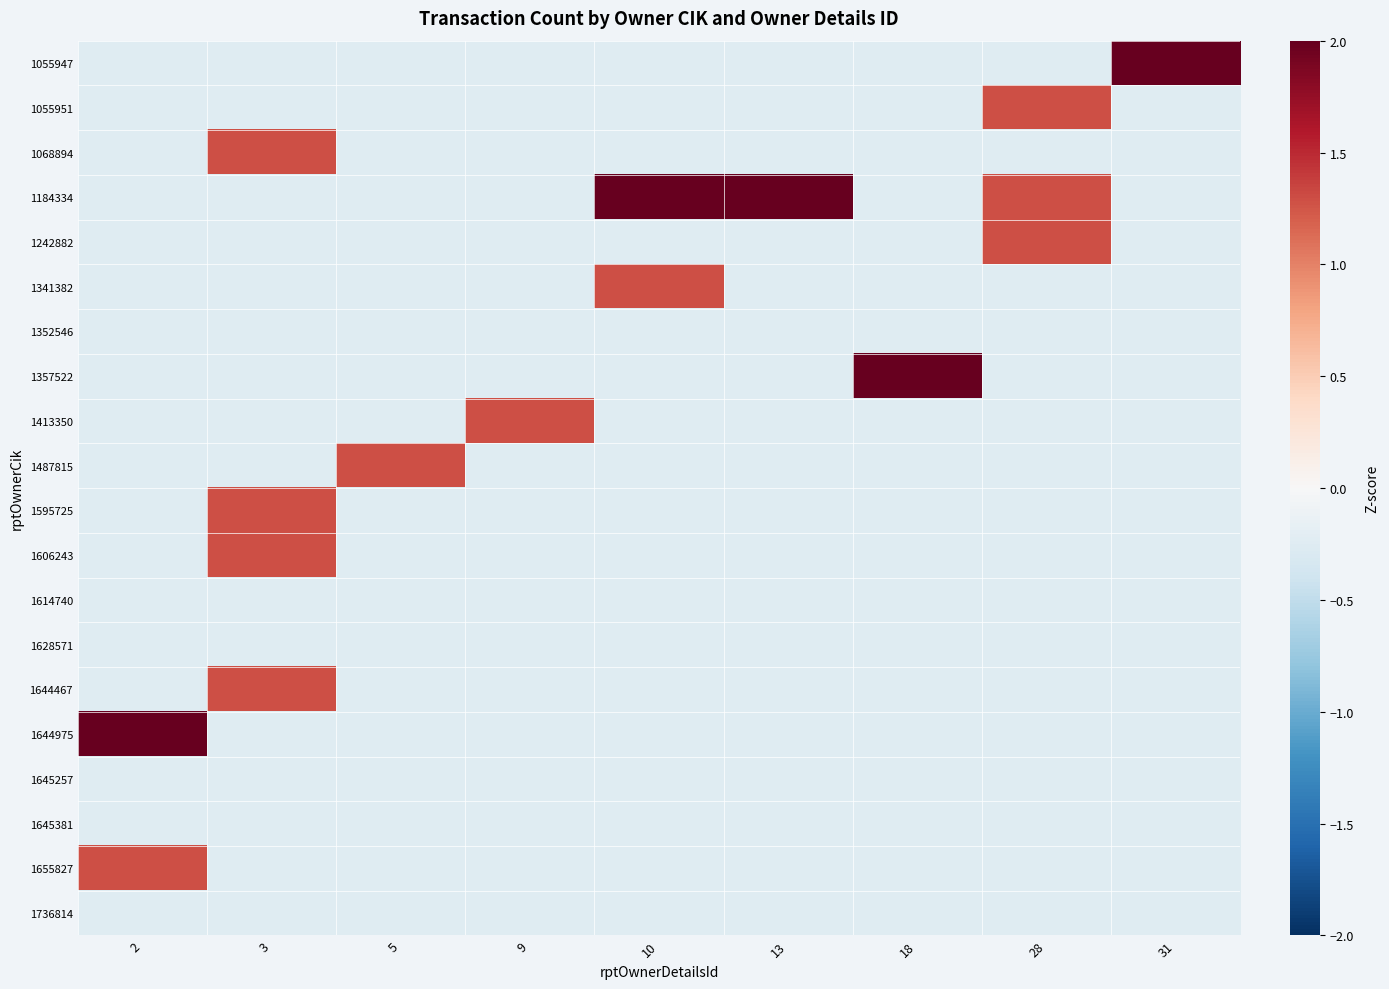

What is the maximum value shown in the chart?

7.4